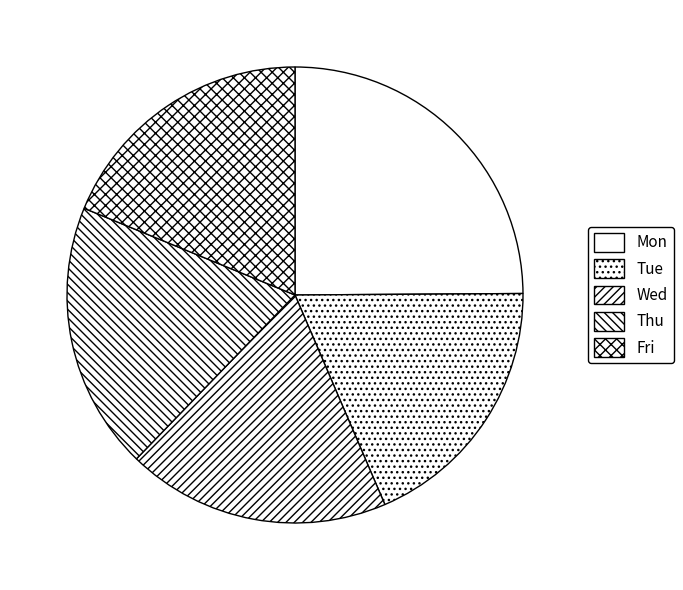

How many slices are in this pie chart?

5